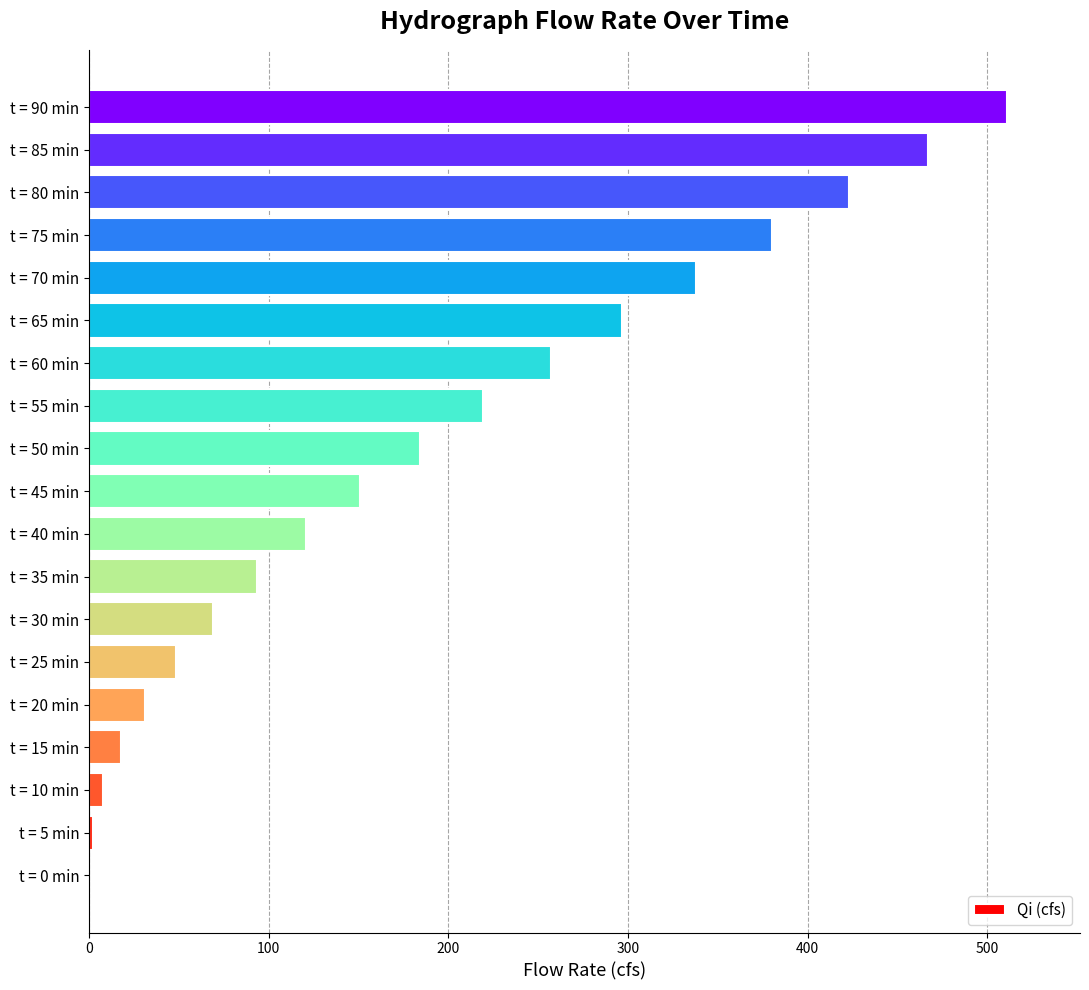

Between t = 45 min and t = 55 min, which is larger?

t = 55 min